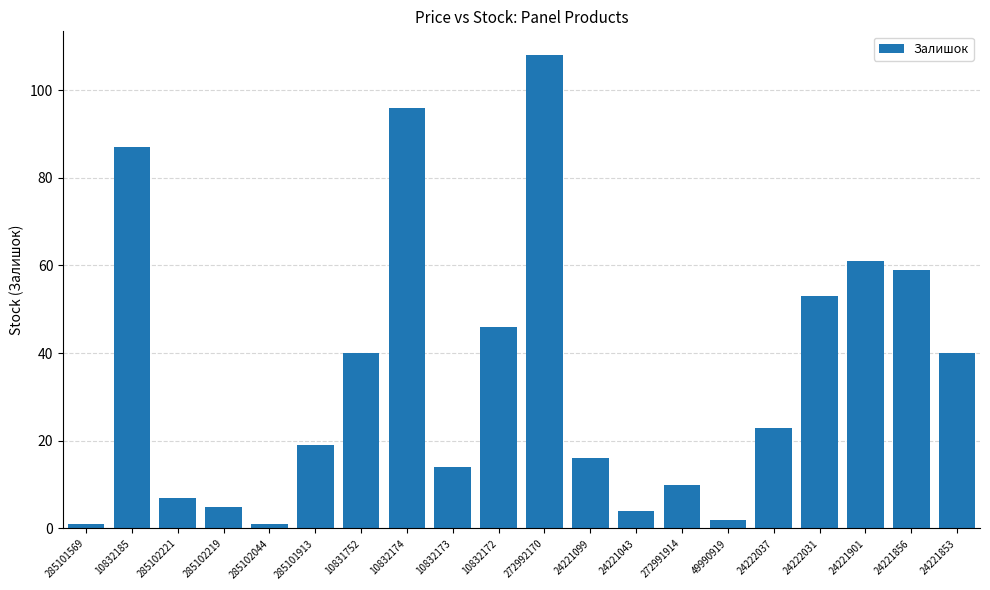

How many distinct data groups are displayed?

1